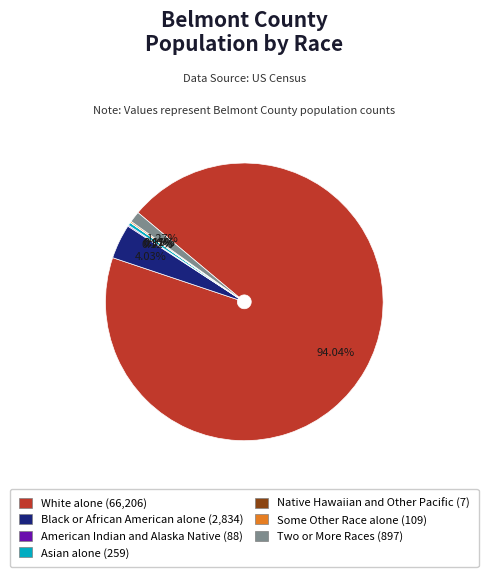

Between White alone and Black or African American alone, which is larger?

White alone